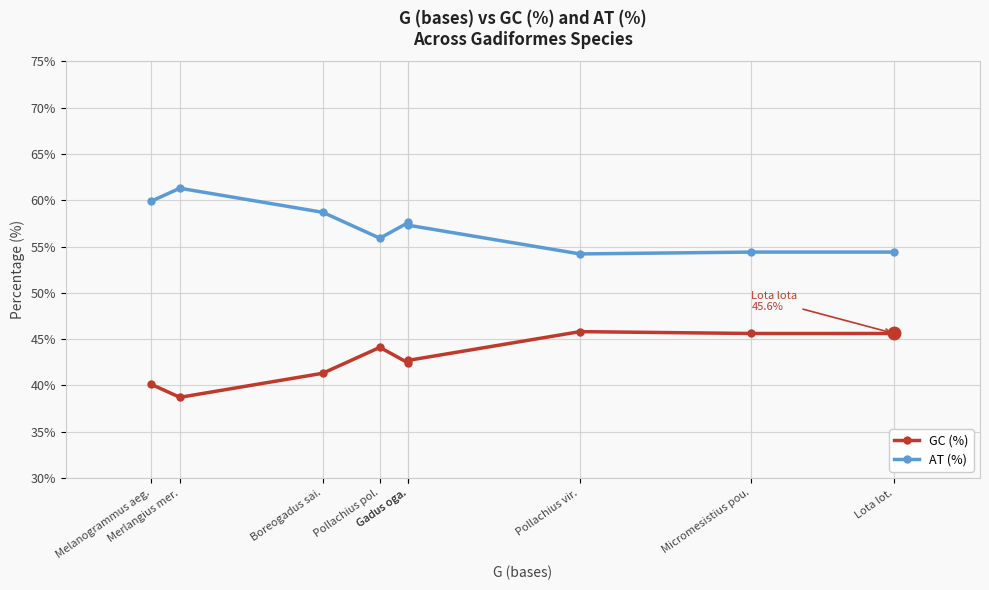

True or false: AT (%) and GC (%) cross at least once.

False